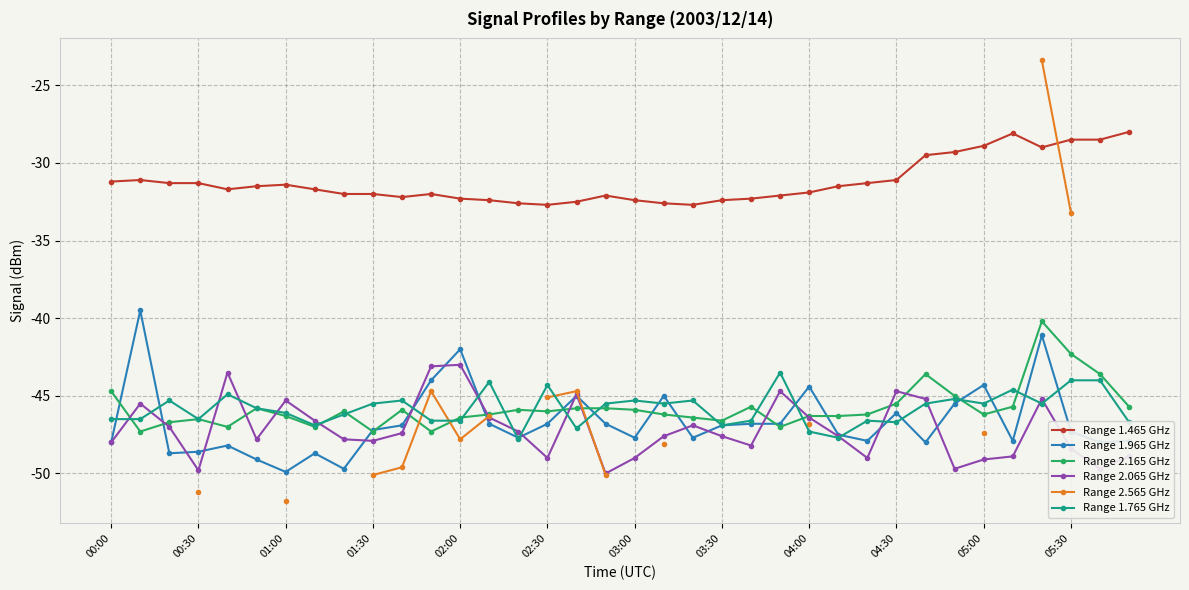

How many data points does each series have?

36